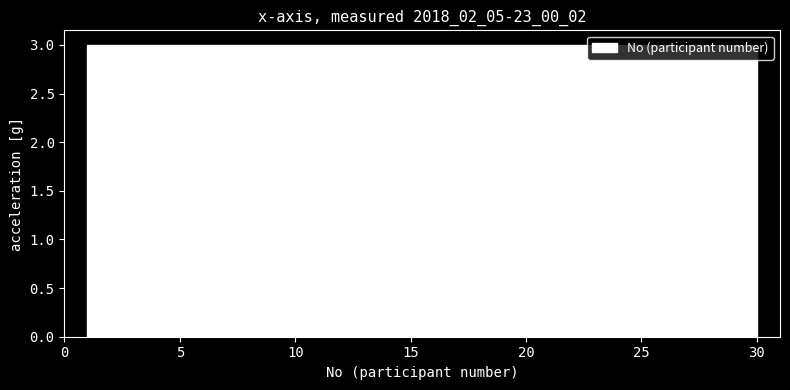

Reading left to right, transcribe this chart: for each bar, give the range it covers on the x-axis and its height. Neither the bar edges nor the heights are printed on the chart, so give them approximately, as read against the axes.

1.0 to 3.9: 3
3.9 to 6.8: 3
6.8 to 9.7: 3
9.7 to 12.6: 3
12.6 to 15.5: 3
15.5 to 18.4: 3
18.4 to 21.3: 3
21.3 to 24.2: 3
24.2 to 27.1: 3
27.1 to 30.0: 3